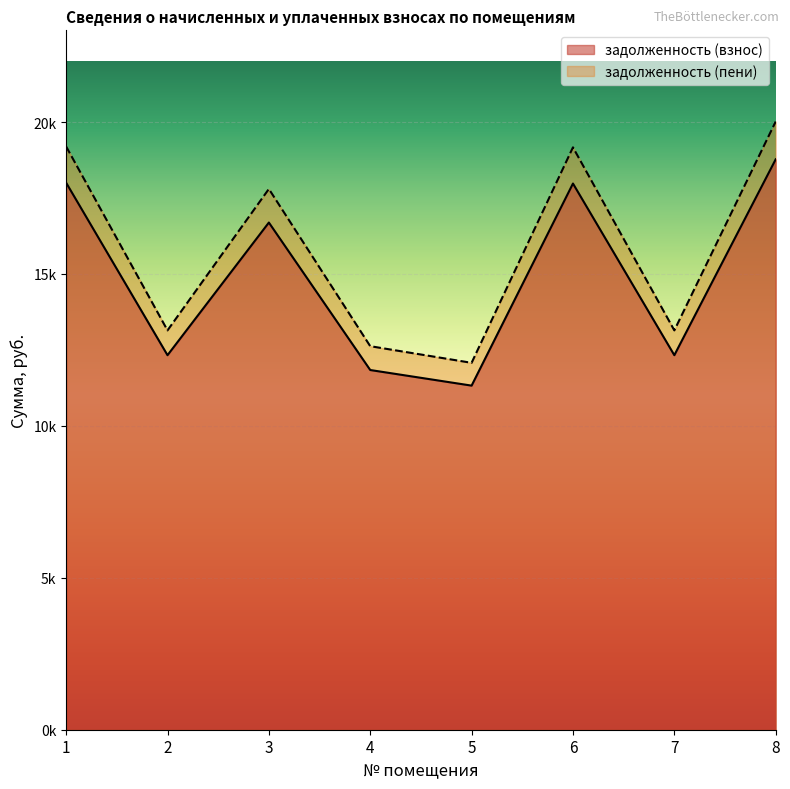

True or false: задолженность (пени) and задолженность (взнос) intersect in this chart.

False